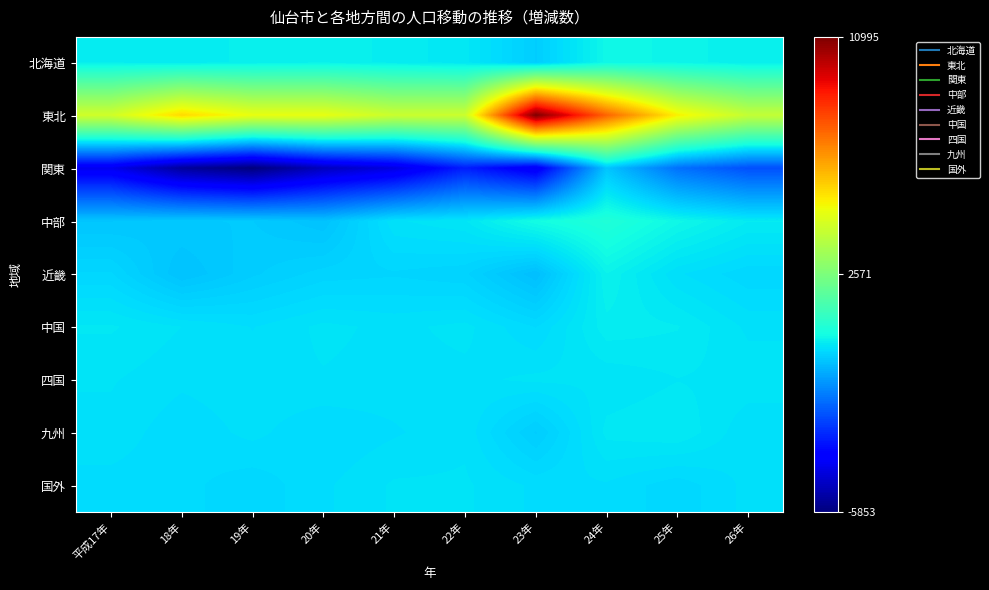

Reading right to left, extract all data points from this chart.

北海道: 26年=206	25年=314	24年=369	23年=-333	22年=92	21年=177	20年=257	19年=224	18年=158	平成17年=191
東北: 26年=4054	25年=5160	24年=7682	23年=10995	22年=4206	21年=4184	20年=4776	19年=4816	18年=5585	平成17年=4312
関東: 26年=-2413	25年=-1855	24年=-464	23年=-4088	22年=-3240	21年=-4400	20年=-4906	19年=-5853	18年=-5401	平成17年=-4185
中部: 26年=140	25年=360	24年=690	23年=460	22年=63	21年=-7	20年=-511	19年=-389	18年=-392	平成17年=-461
近畿: 26年=-175	25年=-50	24年=268	23年=-582	22年=-243	21年=-203	20年=-228	19年=-339	18年=-524	平成17年=-184
中国: 26年=-12	25年=141	24年=179	23年=-131	22年=26	21年=-15	20年=23	19年=-65	18年=4	平成17年=80
四国: 26年=49	25年=68	24年=19	23年=22	22年=-16	21年=-21	20年=-2	19年=-20	18年=-46	平成17年=11
九州: 26年=-51	25年=130	24年=94	23年=-335	22年=-13	21年=-71	20年=-123	19年=-40	18年=-110	平成17年=-17
国外: 26年=-40	25年=-171	24年=-72	23年=-77	22年=16	21年=15	20年=-75	19年=-172	18年=-106	平成17年=-89